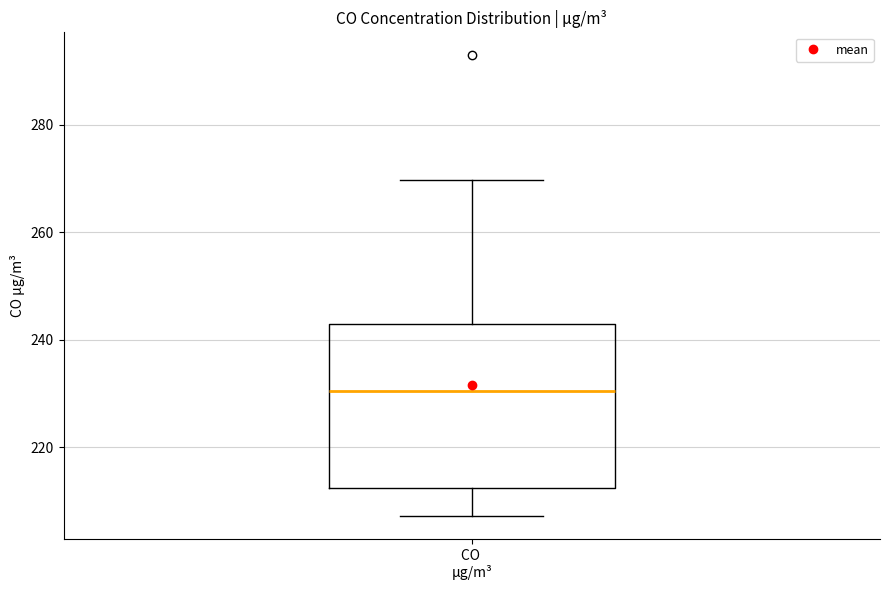

Transcribe this box plot: give where the median line is, the range the box spans, and where the two whiskers end, as read against the y-axis. The values are not printed on the chart, so give them approximately, as read against the axis.

median 230, box 212 to 242, whiskers 208 to 270